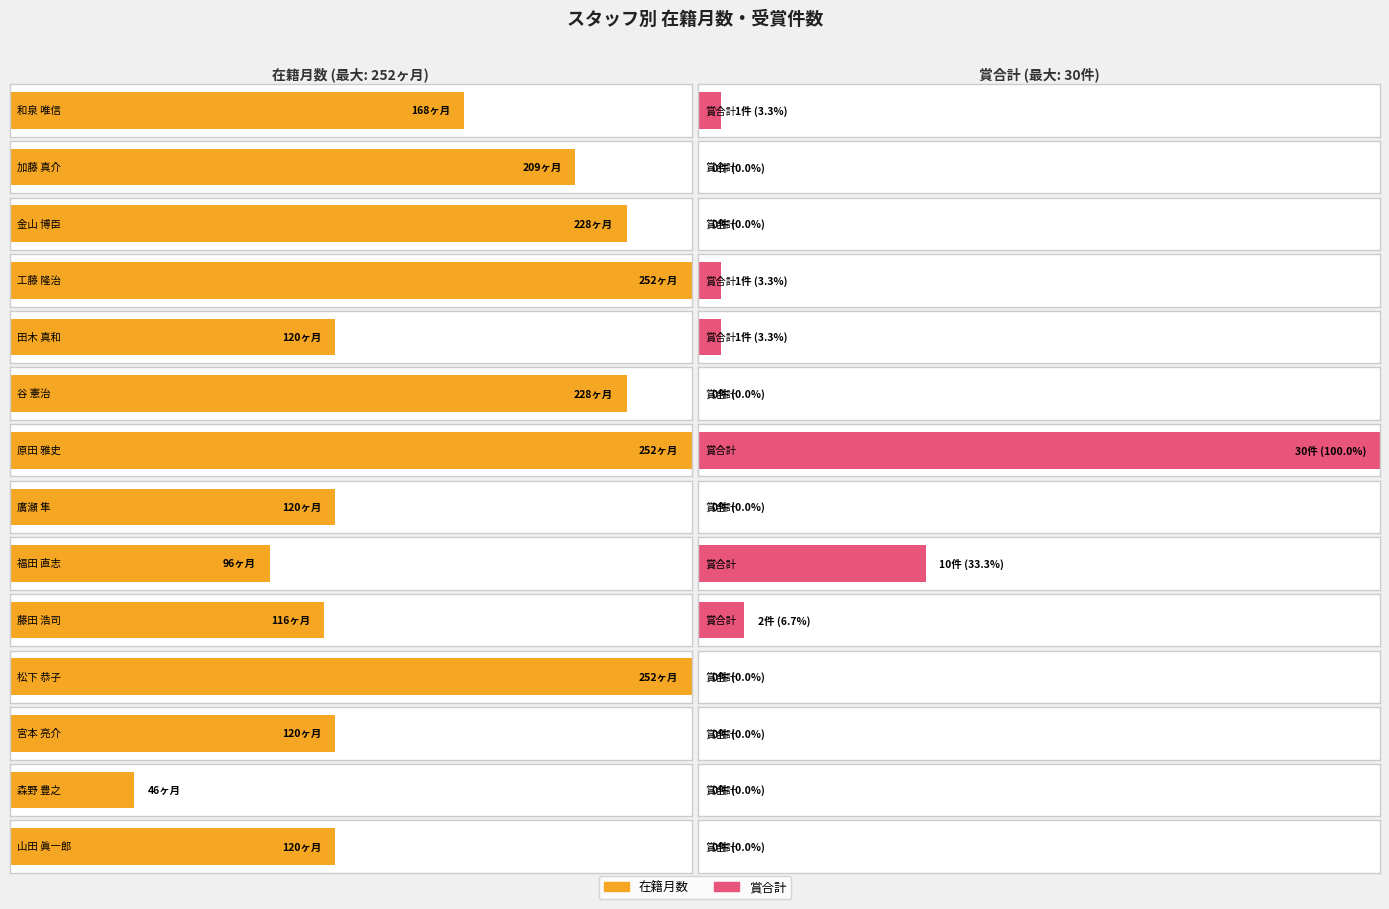

Which series has the largest total across all categories?

在籍月数